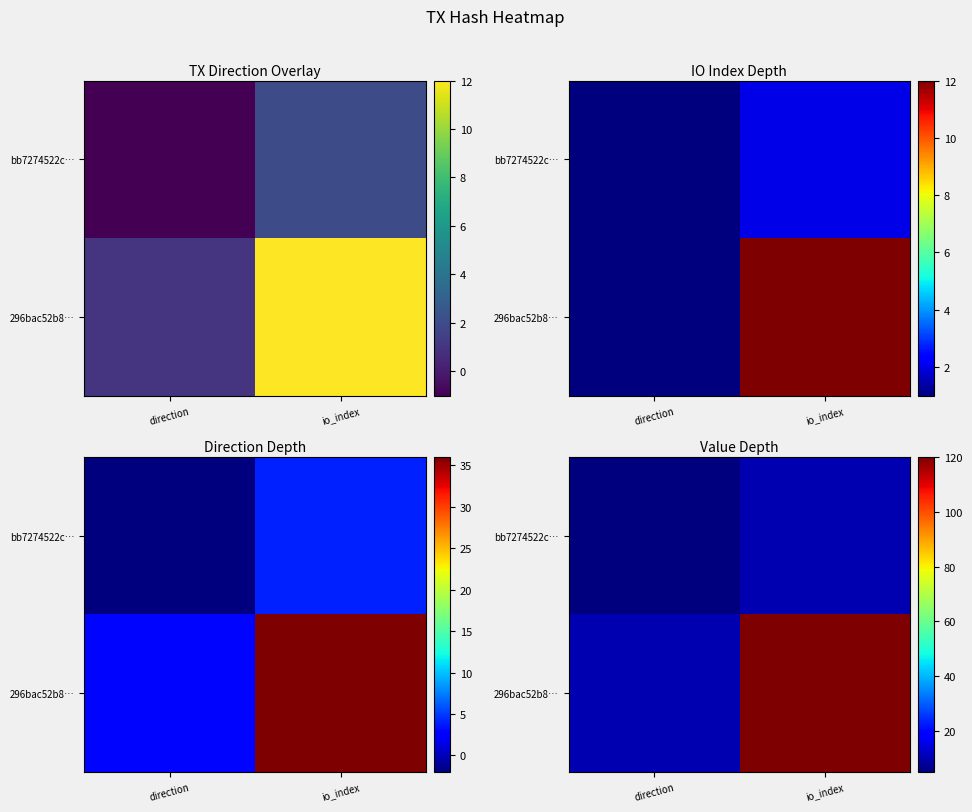

Count the 296bac52b8… values in the range 10 to 120.

2